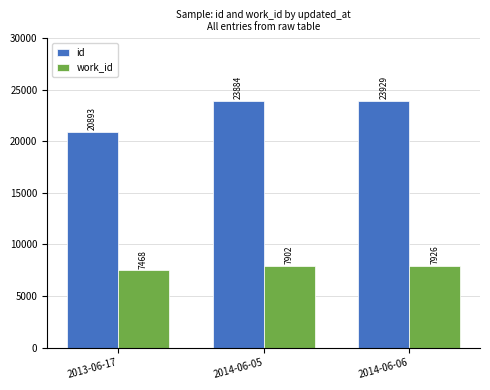

What is the label of the 1st bar from the right?

2014-06-06